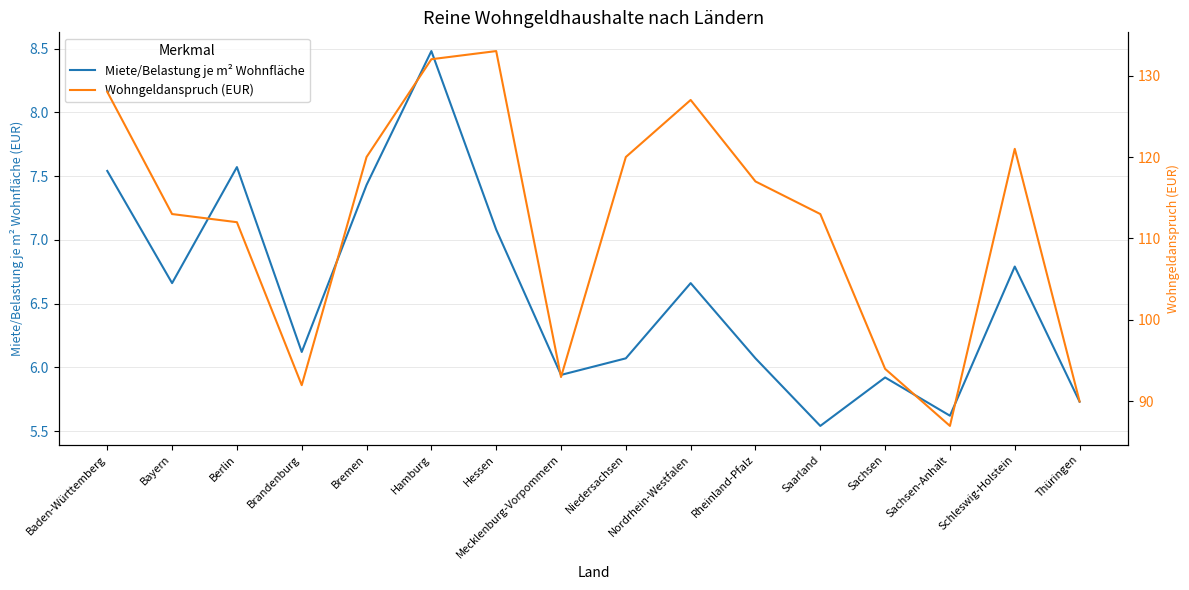

How many values in the Wohngeldanspruch (EUR) series exceed 117?

7